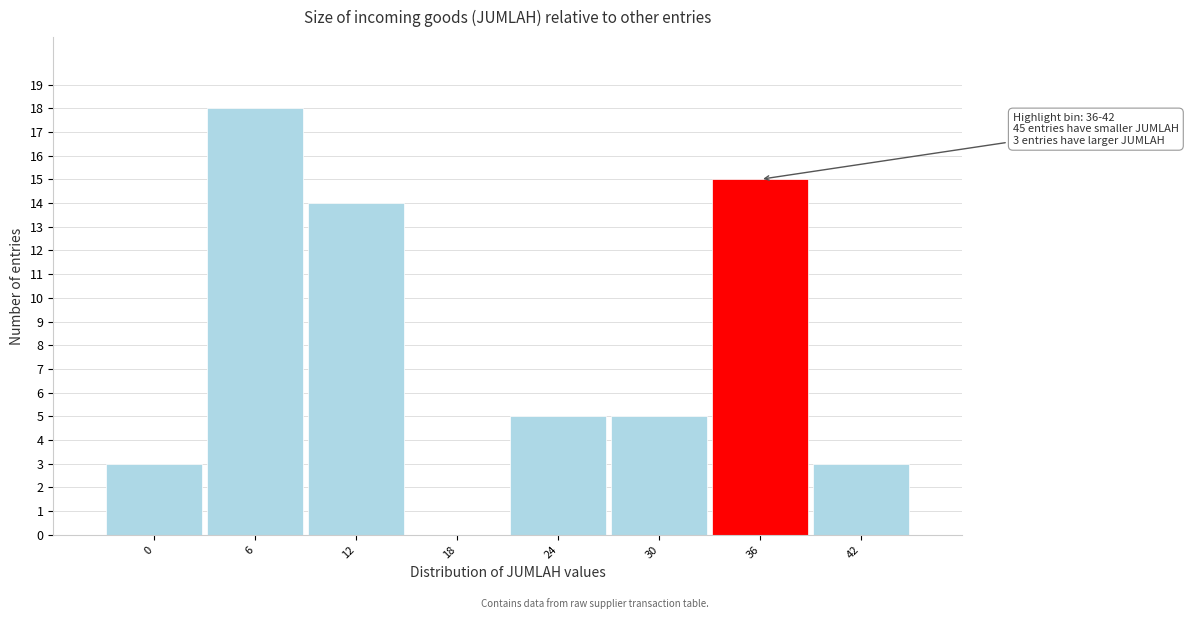

Reading left to right, list all the values displayed in this chart.

0=3	6=18	12=14	18=0	24=5	30=5	36=15	42=3